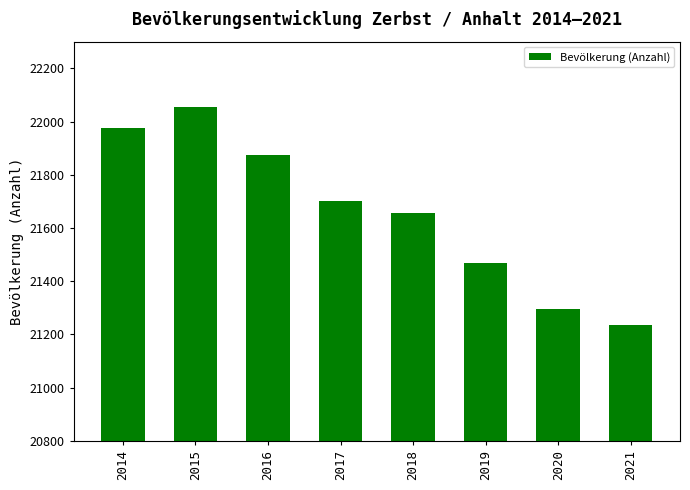

What value does the data have at 2019, to the nearest 50?

21450